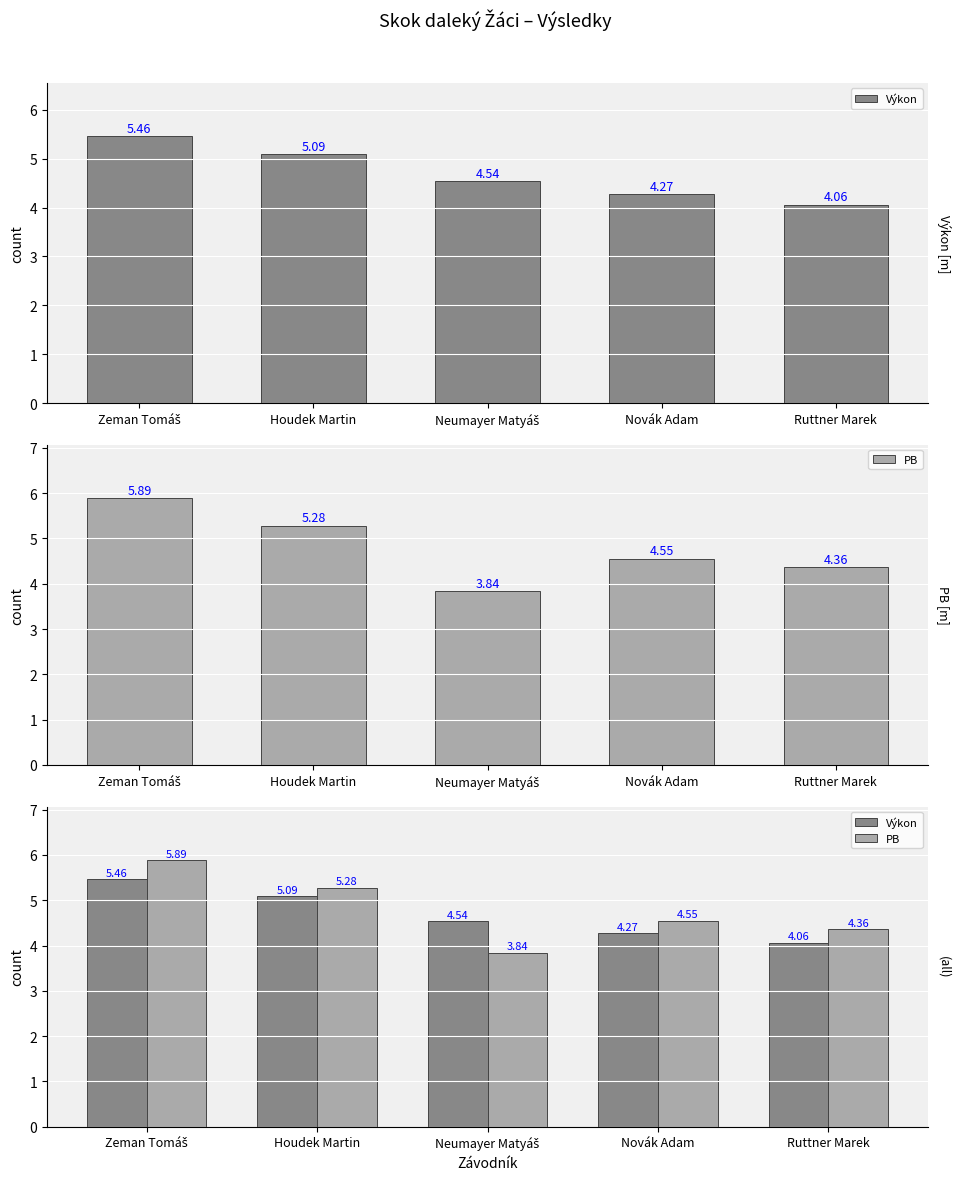

True or false: Výkon has a value of 5.1 at Houdek Martin.

True